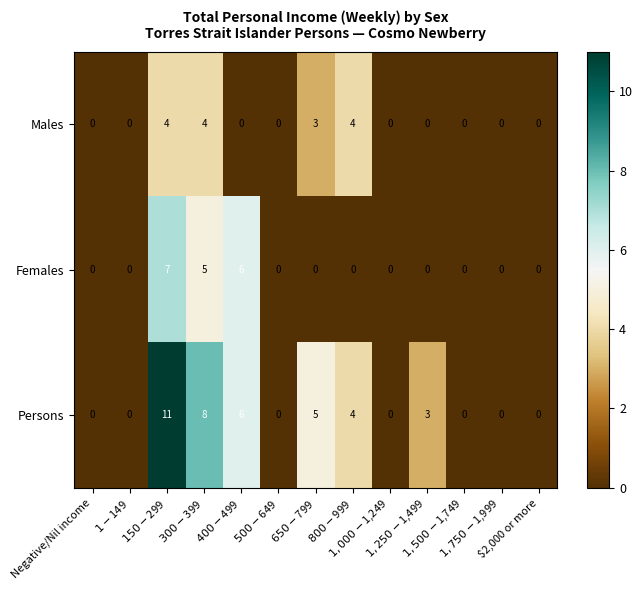

What is the sum of all Females values?

18